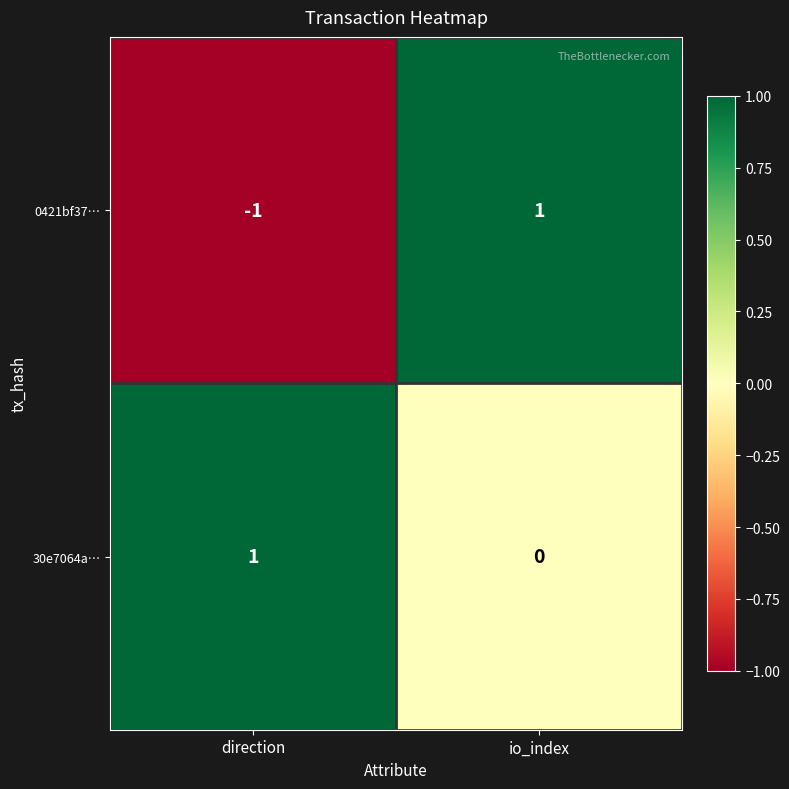

Which label corresponds to the smallest value in the chart?

direction